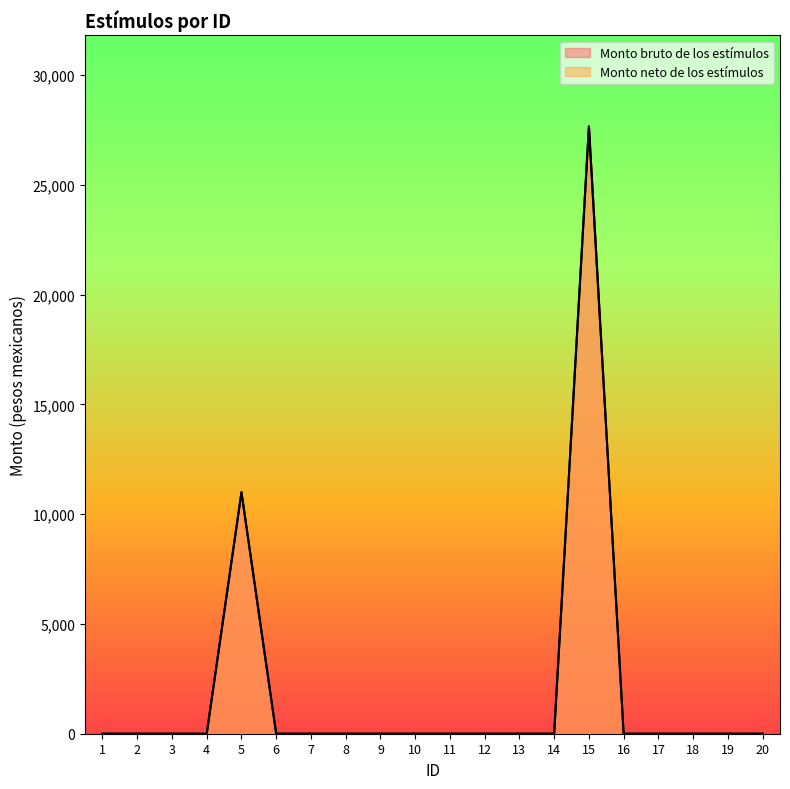

True or false: Monto bruto de los estímulos and Monto neto de los estímulos intersect in this chart.

False